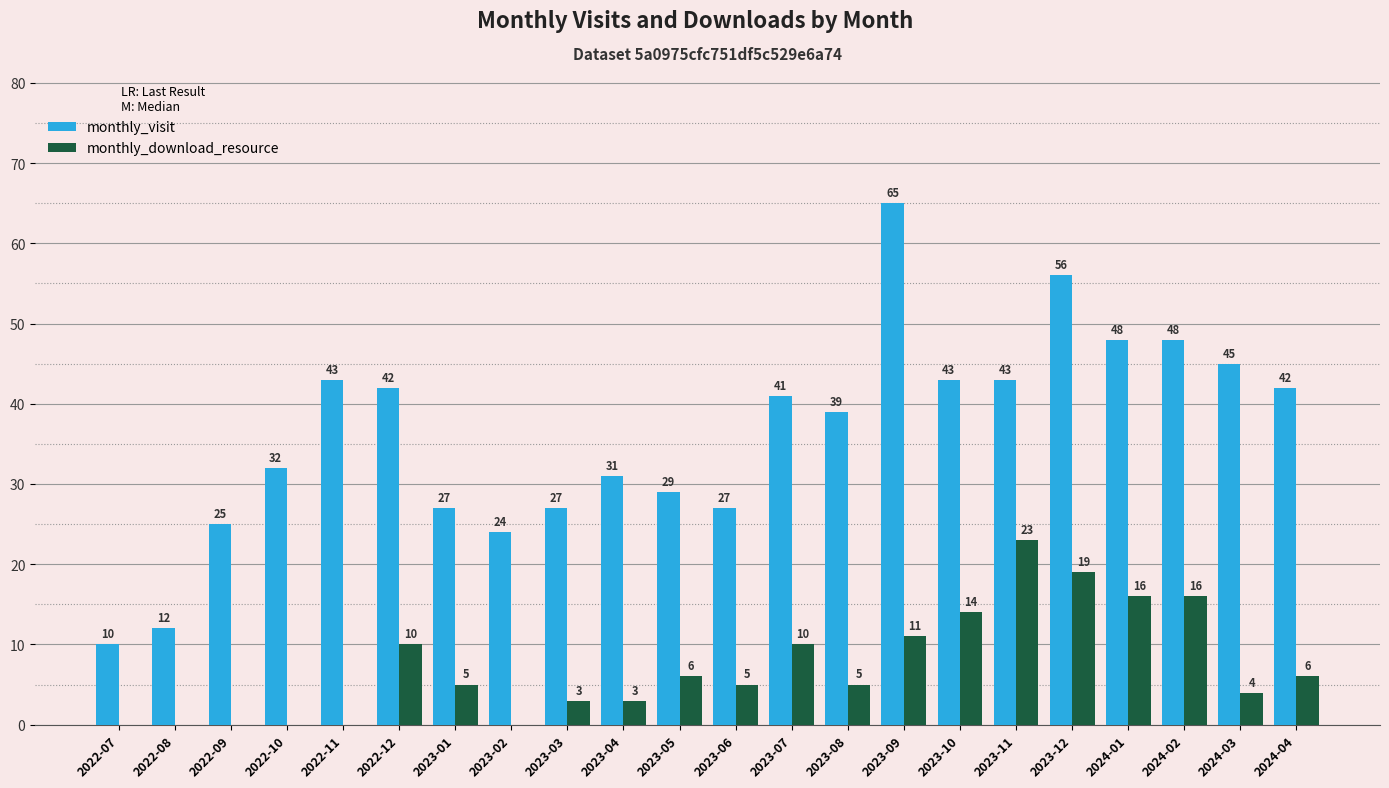

What is the average value of the monthly_visit series?

36